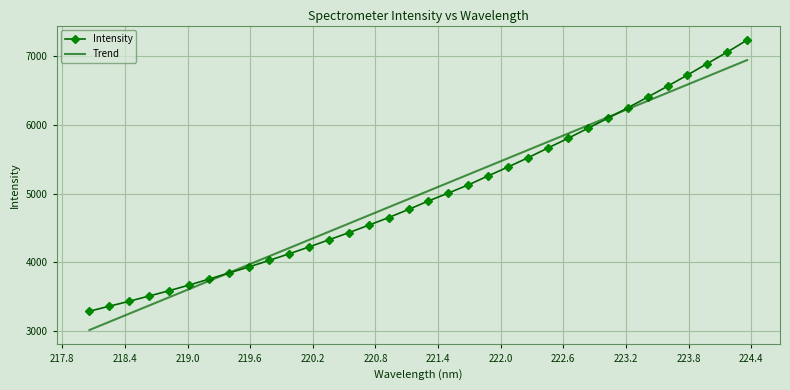

Which series has the widest spread of values?

Intensity